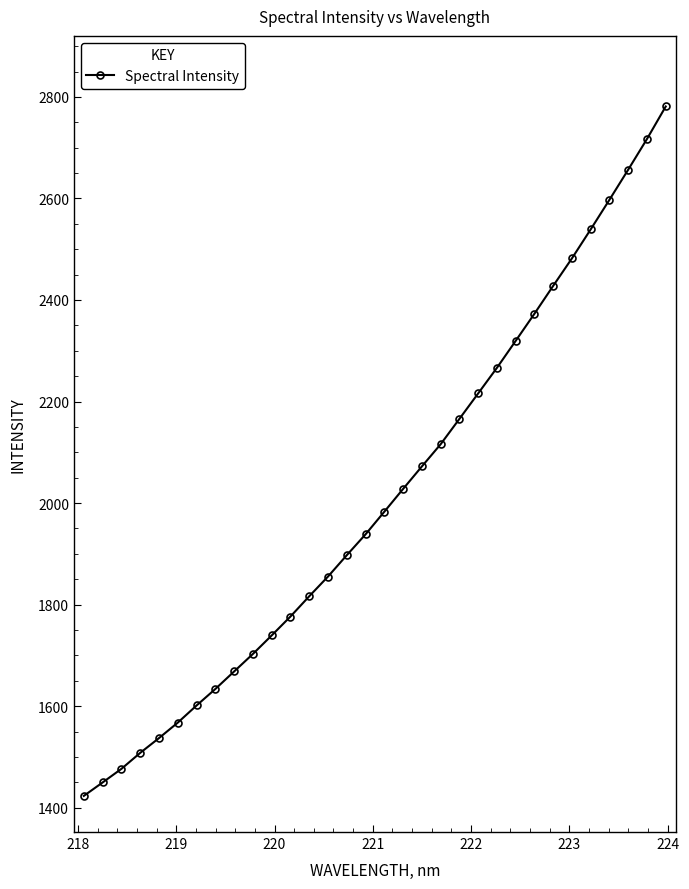

What is the value of the 11th point from the left?

1739.3